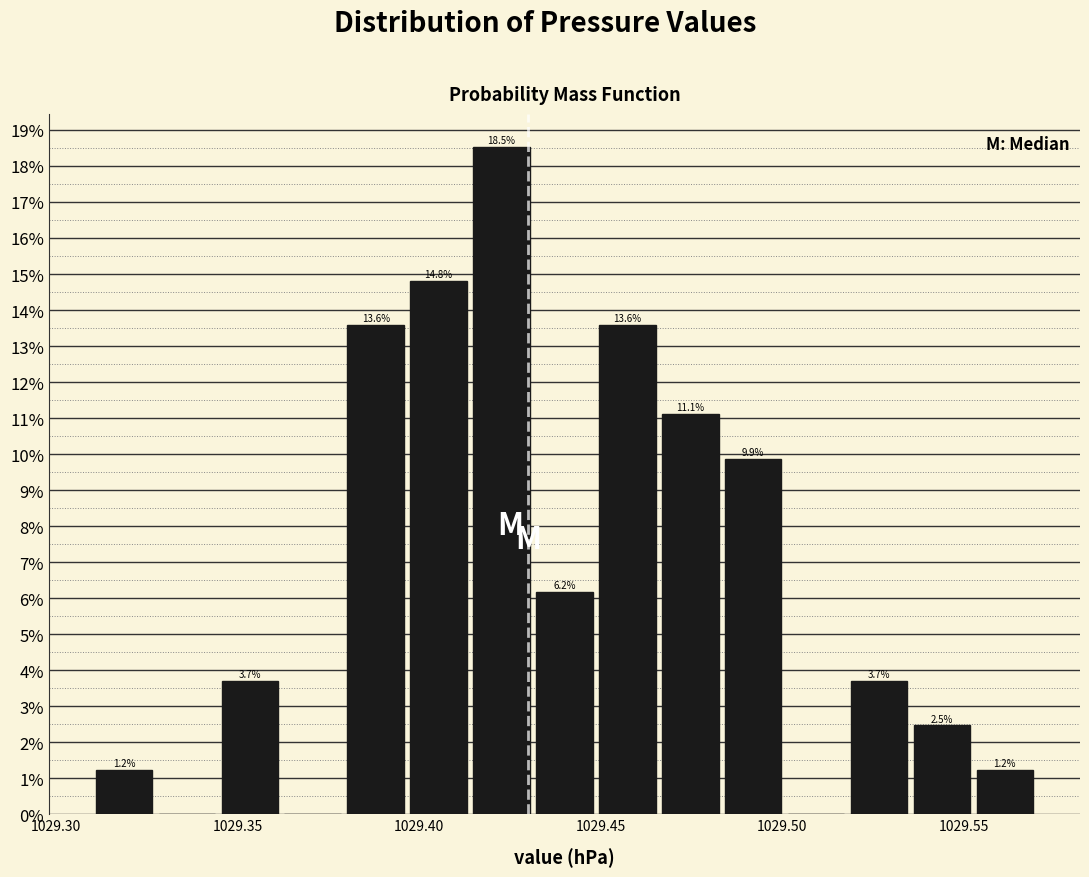

Read against the x-axis, roughly where is the centre of the tallest bar?

1029.425